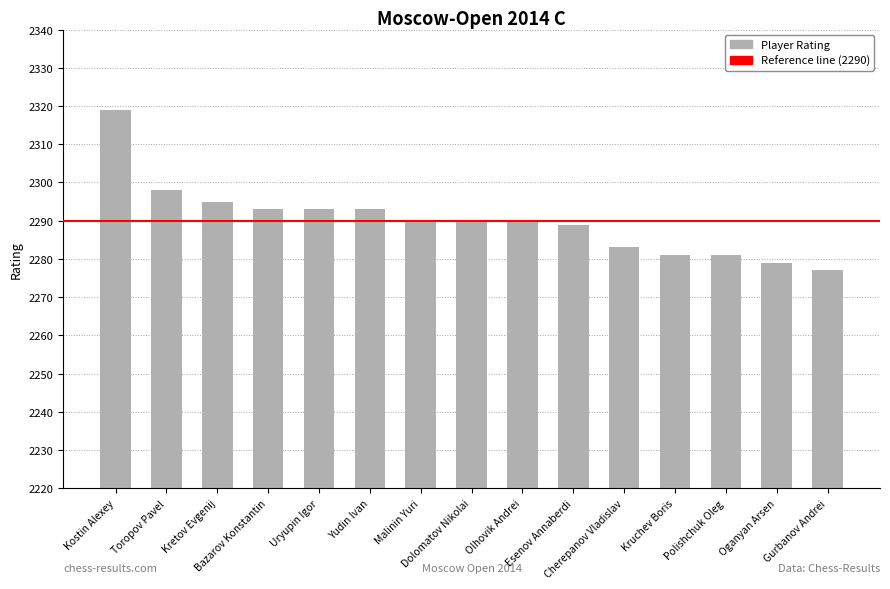

Are the bars horizontal?

No